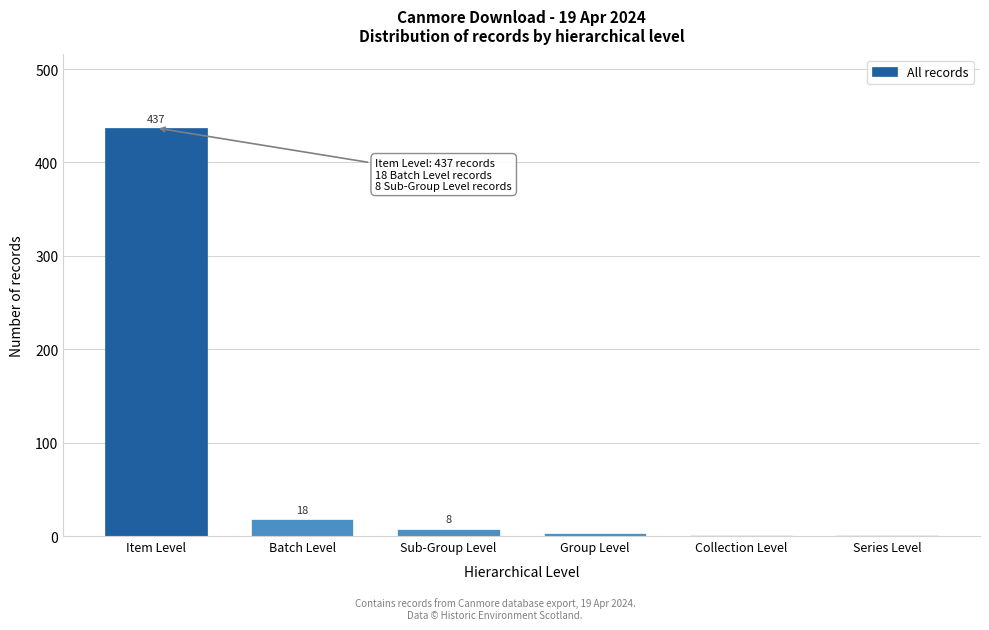

Reading left to right, what are all the values shown in this chart?

Item Level=437	Batch Level=18	Sub-Group Level=8	Group Level=3	Collection Level=1	Series Level=1